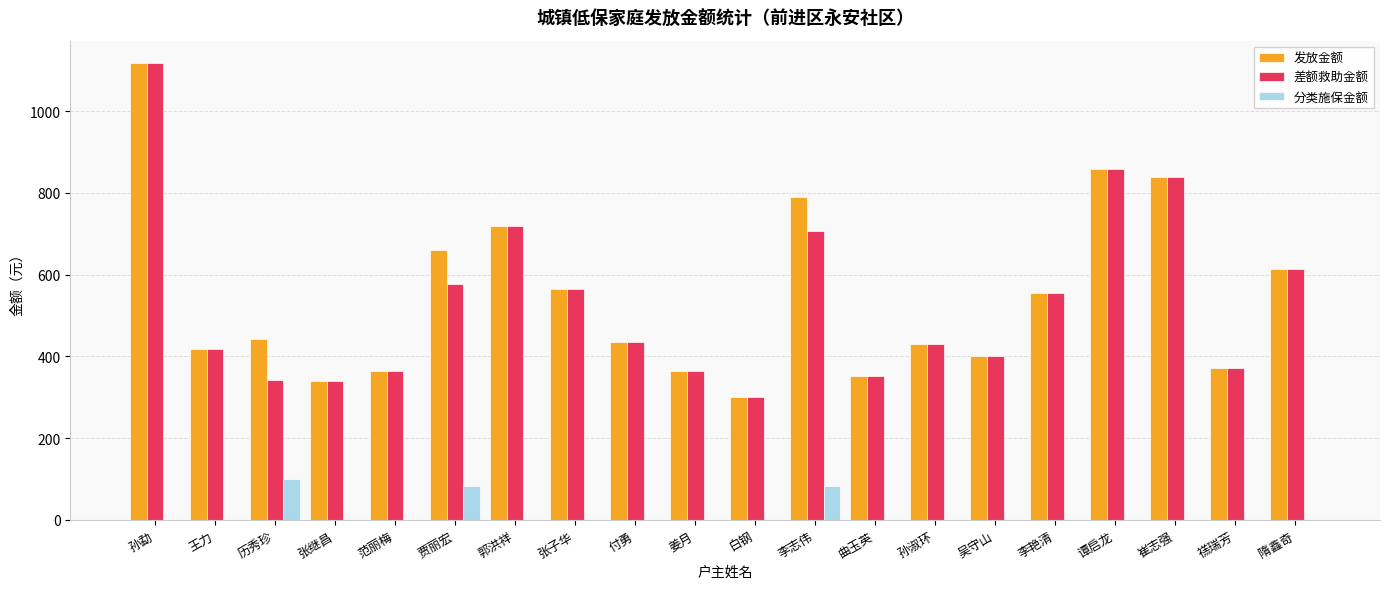

What is the sum of all 分类施保金额 values?

266